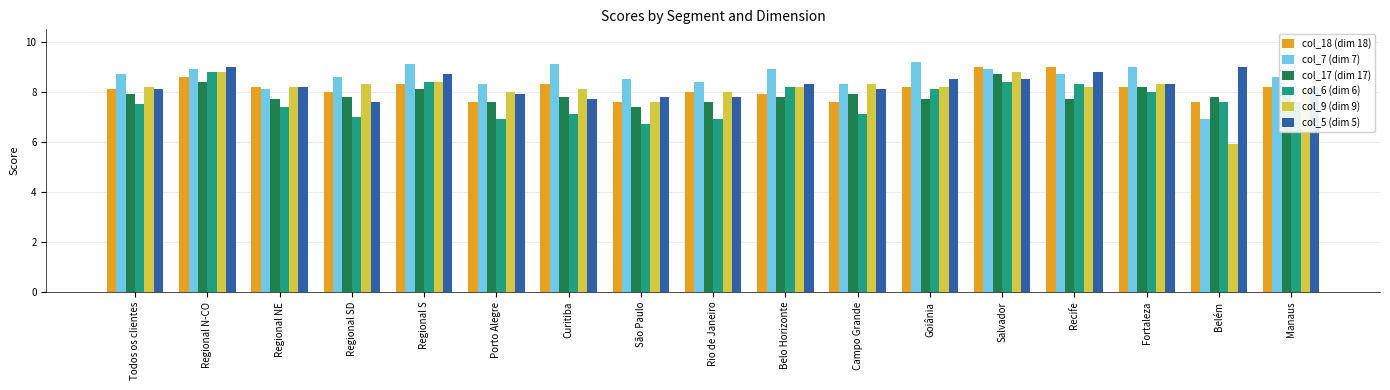

At how many categories does at least one series exceed 6?

17